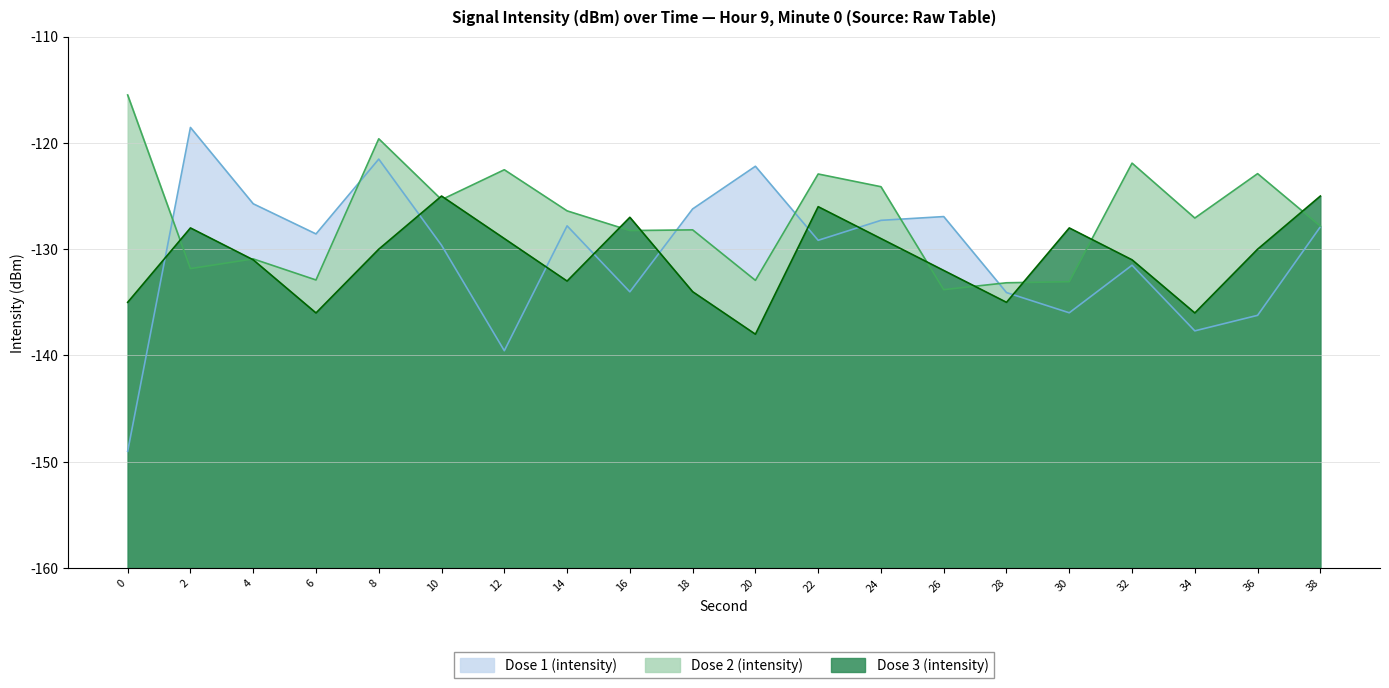

How many interior local valleys does the Dose 3 (intensity) series have?

5